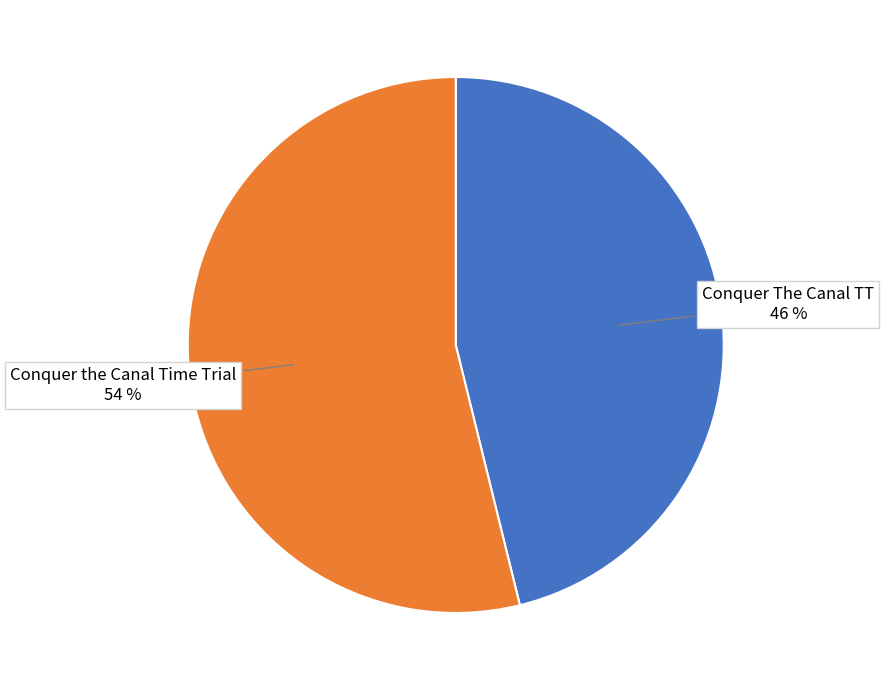

To the nearest percent, what is the difference between the Conquer the Canal Time Trial and Conquer The Canal TT slice percentages?

8%